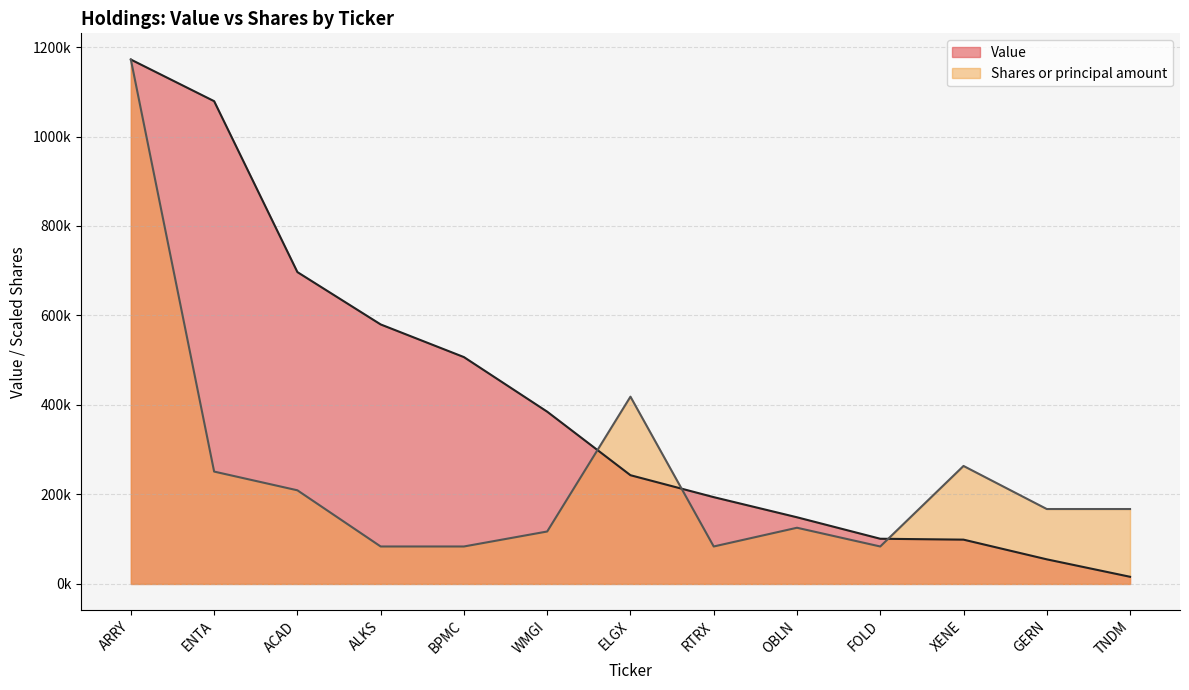

How many lines are shown in the chart?

2